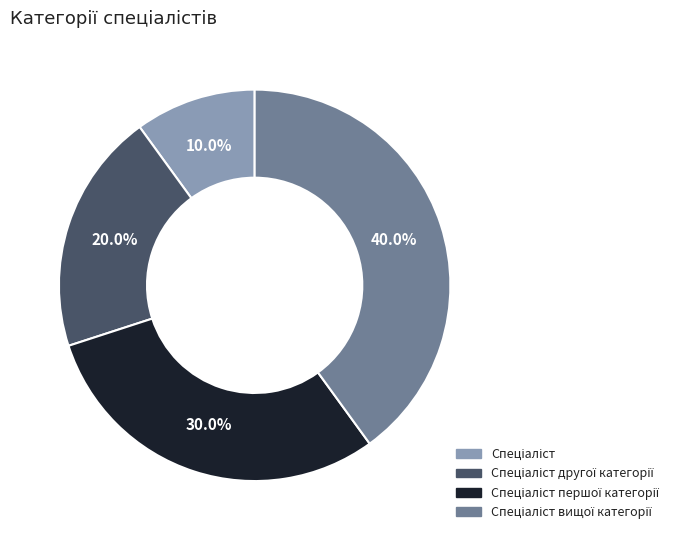

Is there a majority slice in this chart?

No